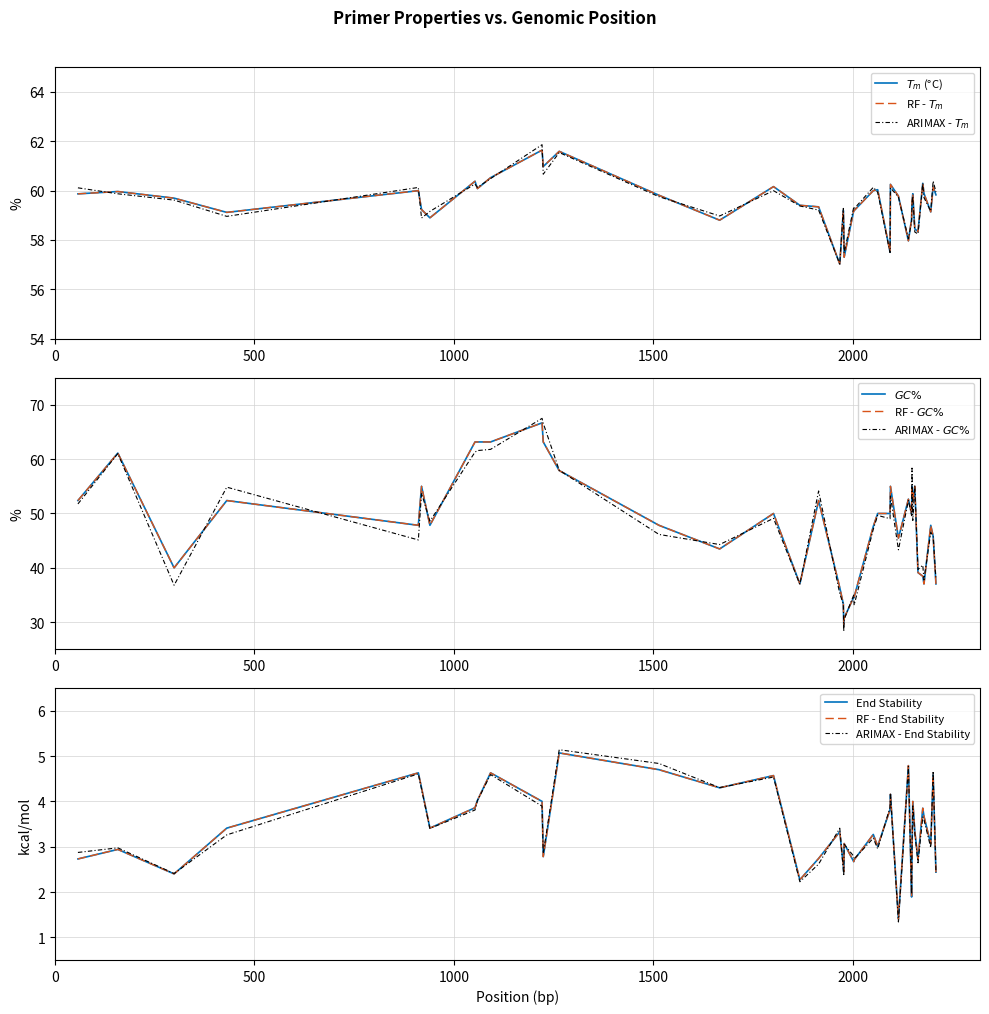

Where do GC_percent and TM first cross each other?

58 and 158